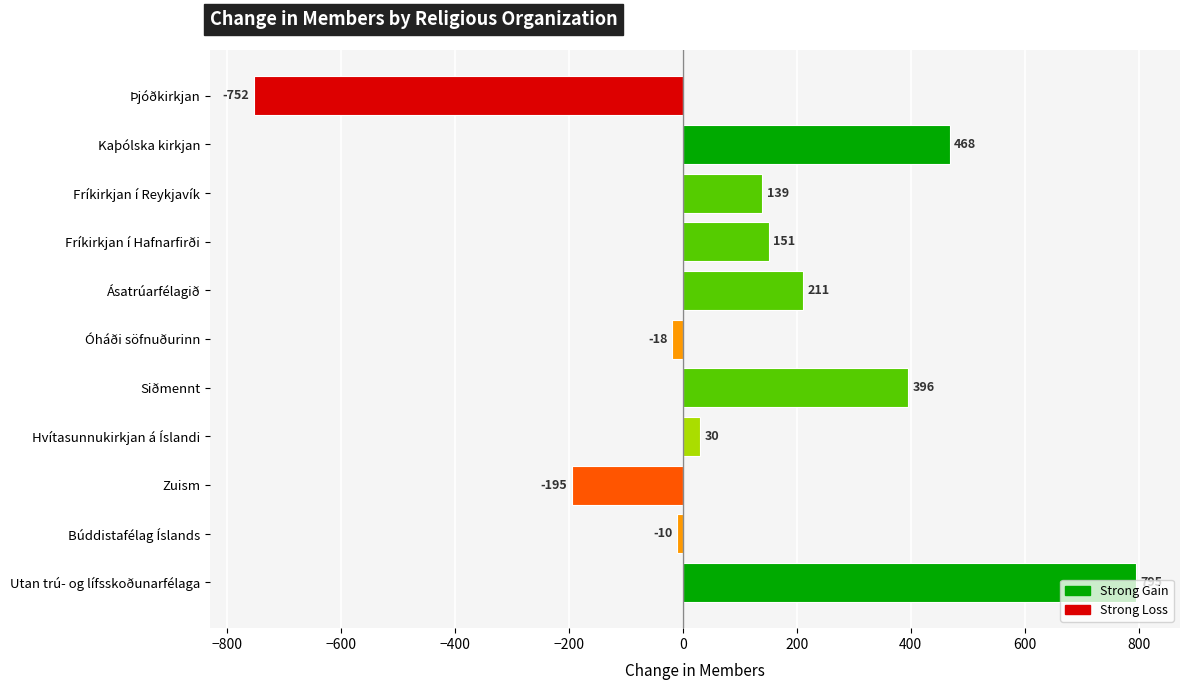

What is the difference between the maximum and second lowest values?

990